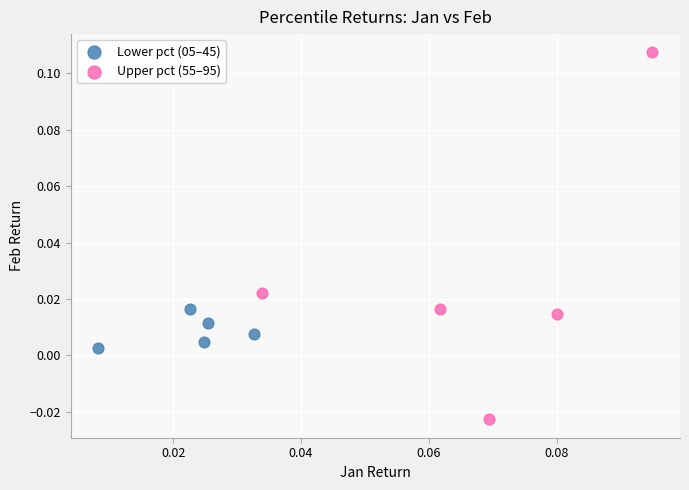

Which series reaches the minimum Y coordinate?

Upper pct (55–95)